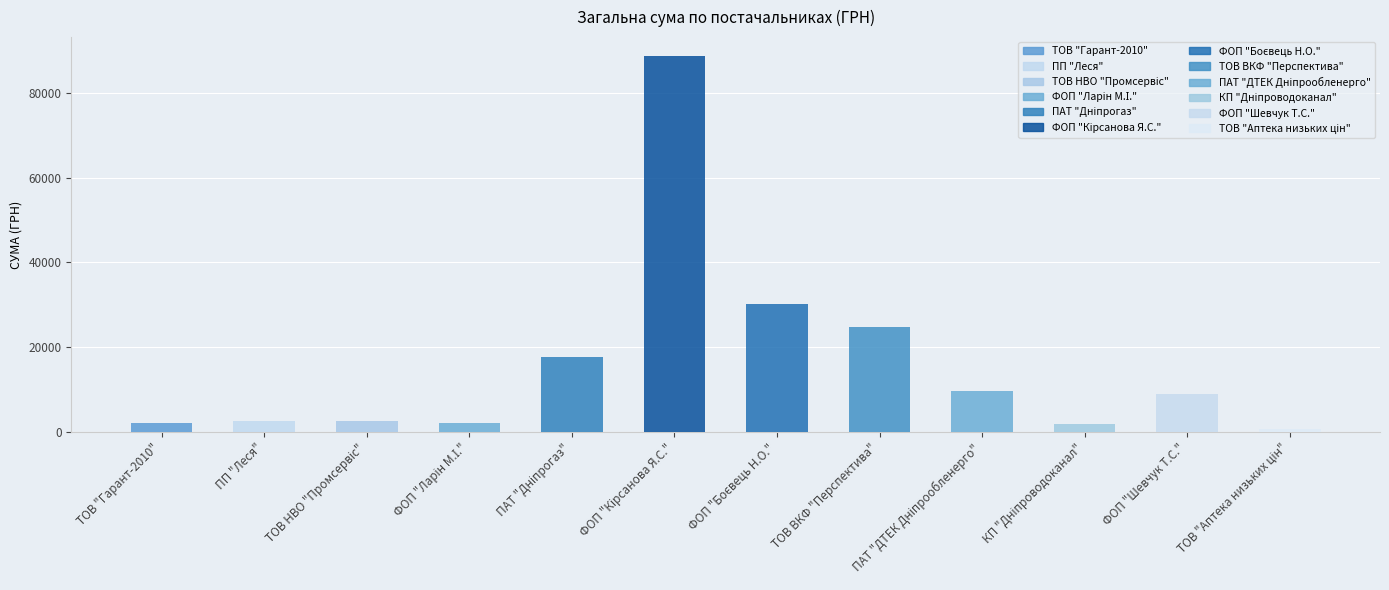

Count the number of values greater than 8900.

5